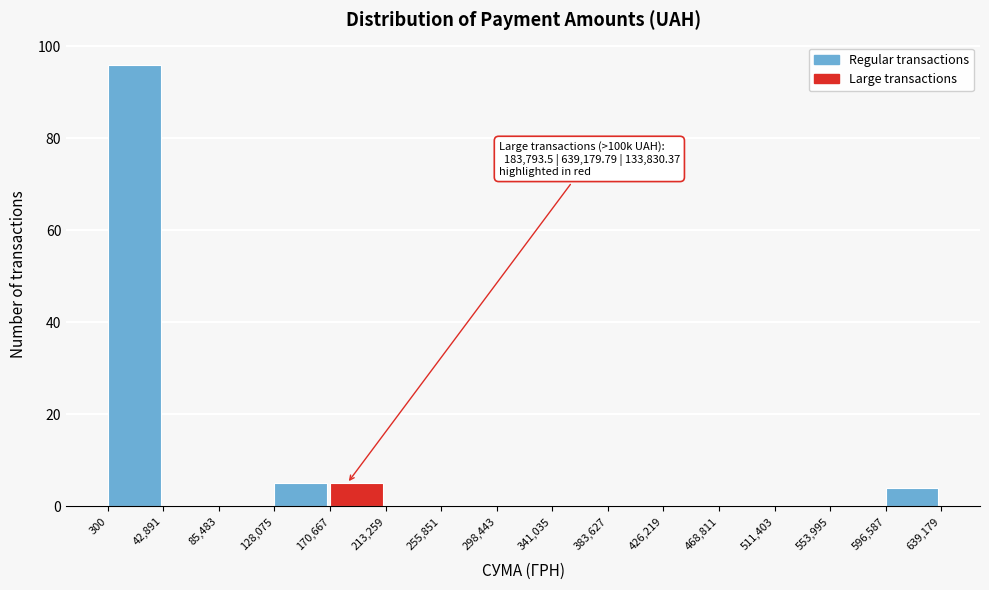

Which range on the x-axis has the tallest bar?

300 to 42,891